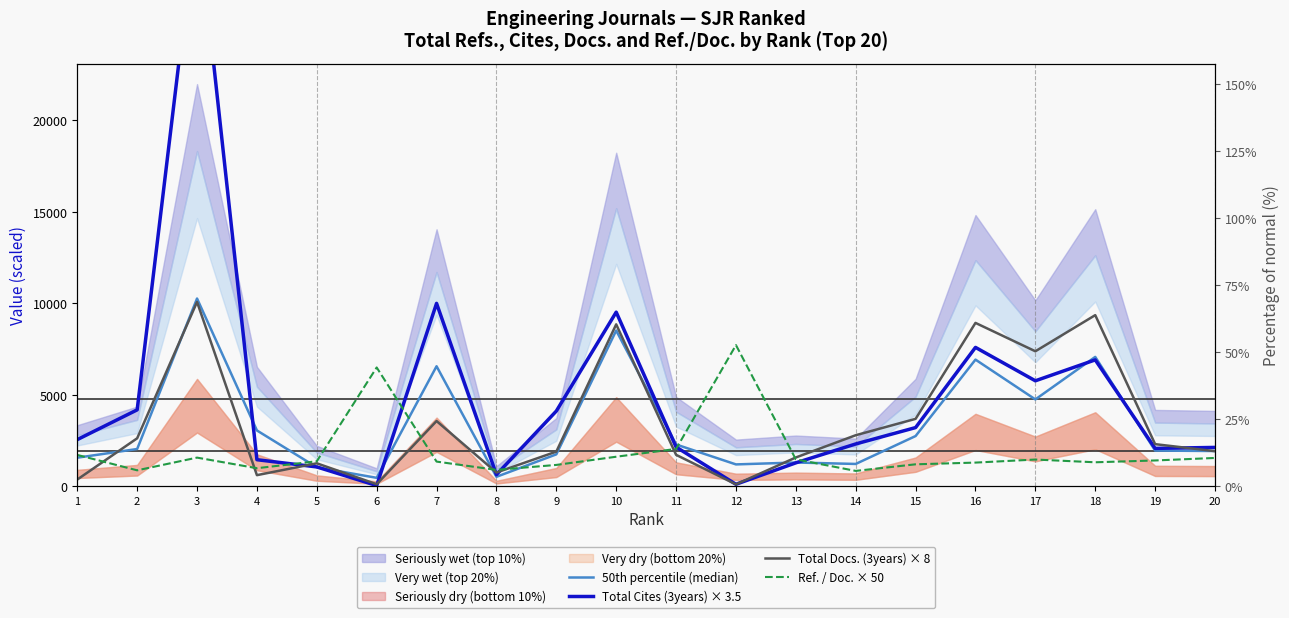

Read the Total Docs. (3years) × 8 value at 10.

8848.0